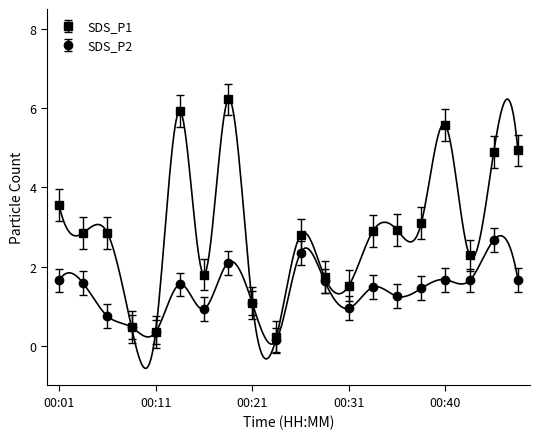

List the series in order of their peak value, lowest first.

SDS_P2, SDS_P1